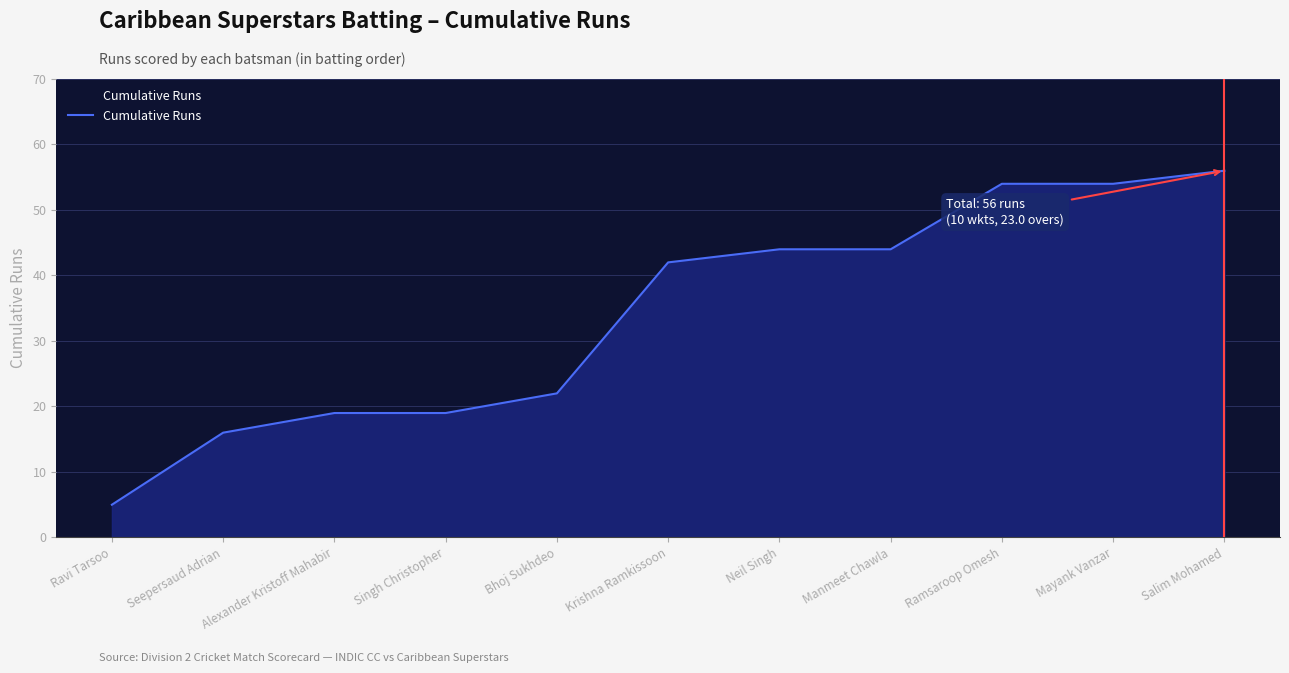

What position from the left is Krishna Ramkissoon?

6